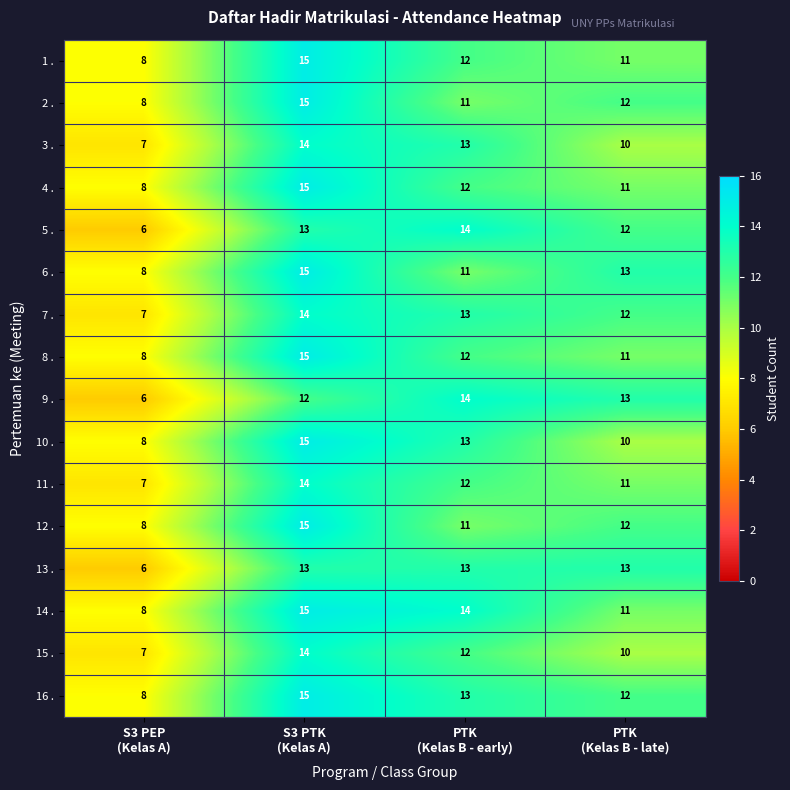

Count the 7 . values in the range 12 to 14.

3